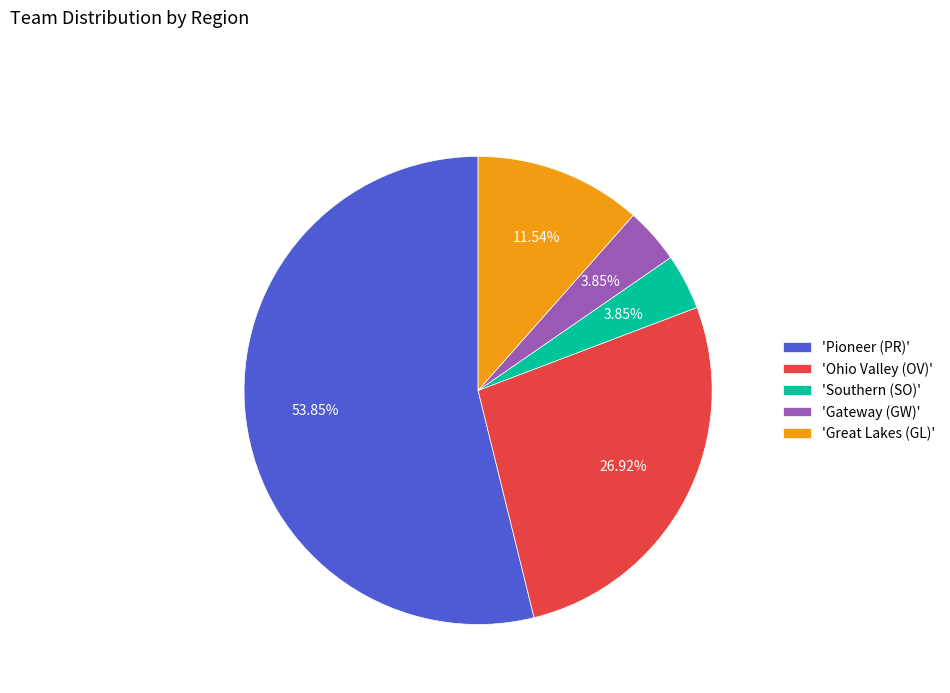

Is 'Pioneer (PR)' the majority of the pie?

Yes